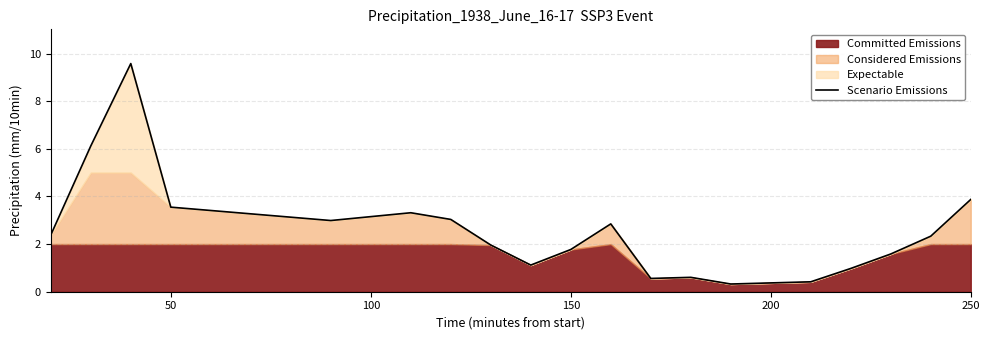

What is the maximum value for Scenario Emissions?

9.6